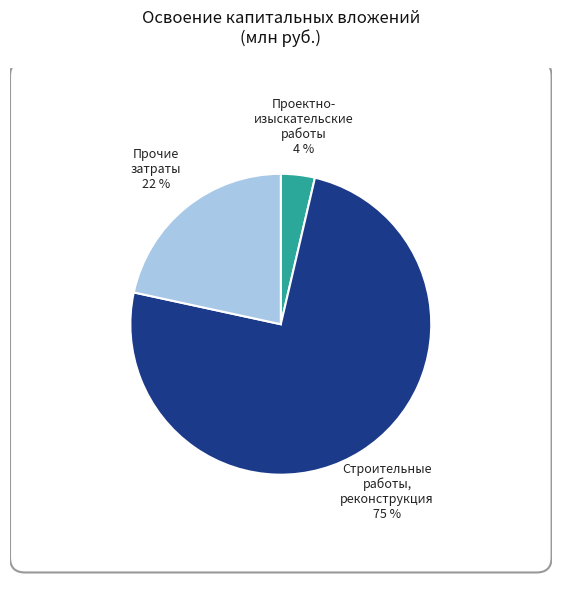

Which category accounts for the majority?

строительные работы, реконструкция, монтаж